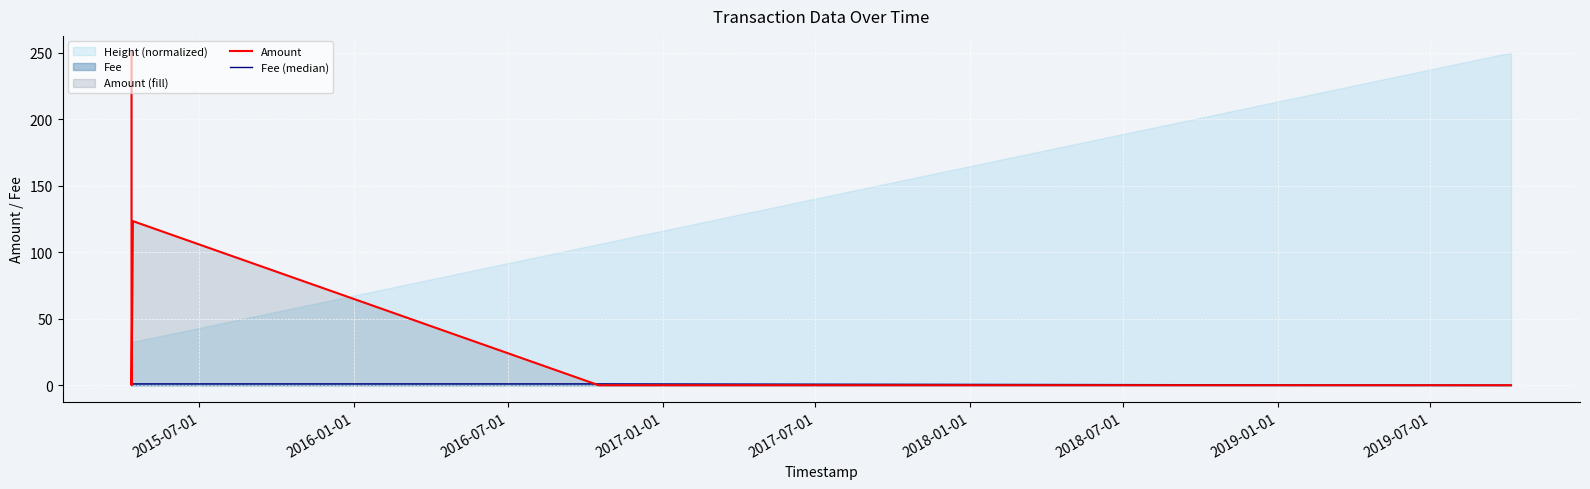

What is the maximum value for Amount?

250.0